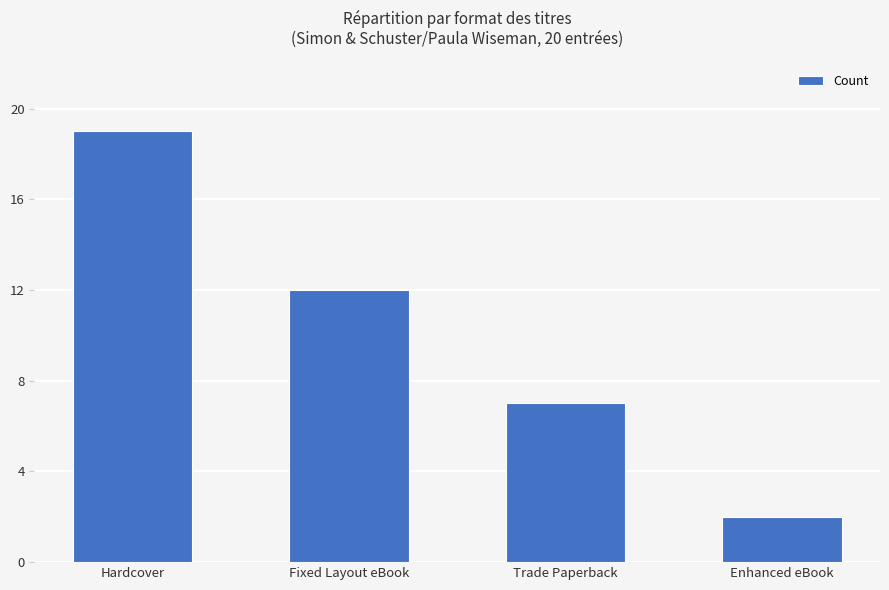

Which has a higher value, Fixed Layout eBook or Trade Paperback?

Fixed Layout eBook